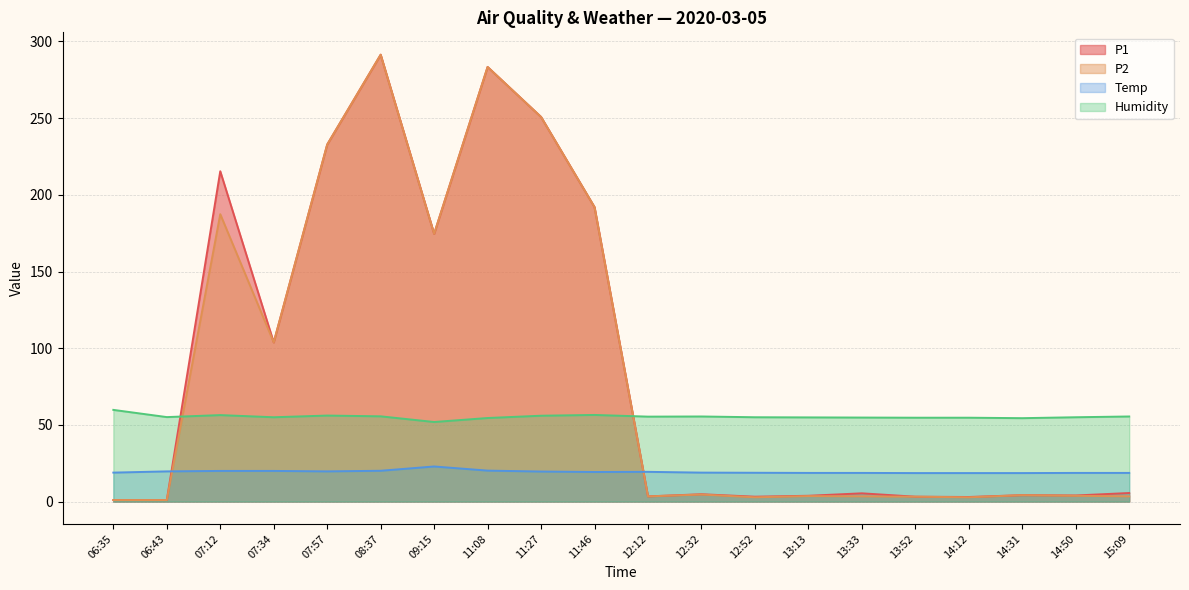

How many data points in Humidity are above 55?

10